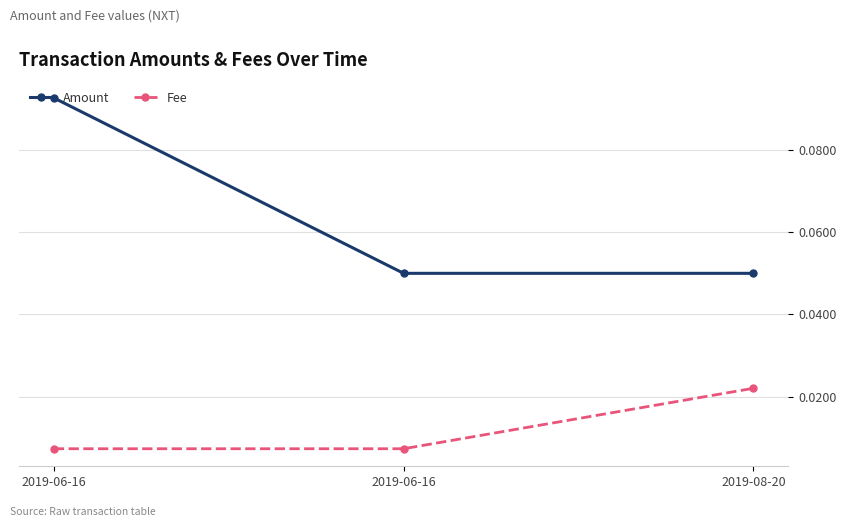

List the series in order of their peak value, lowest first.

Fee, Amount